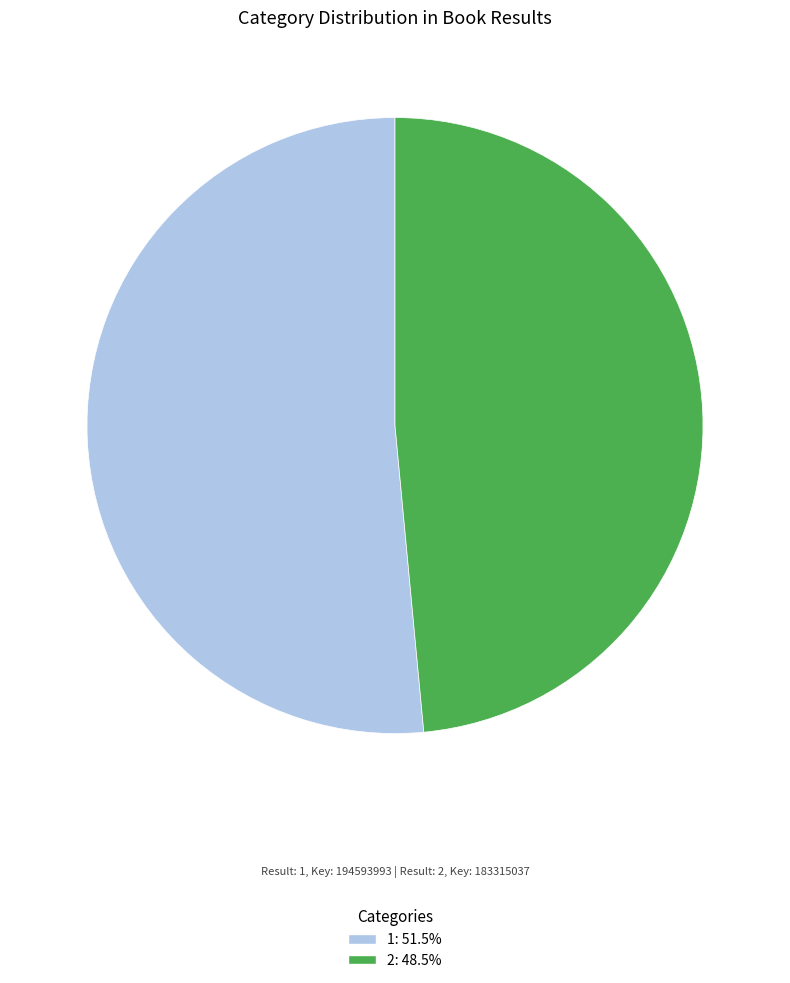

Is there a majority slice in this chart?

Yes